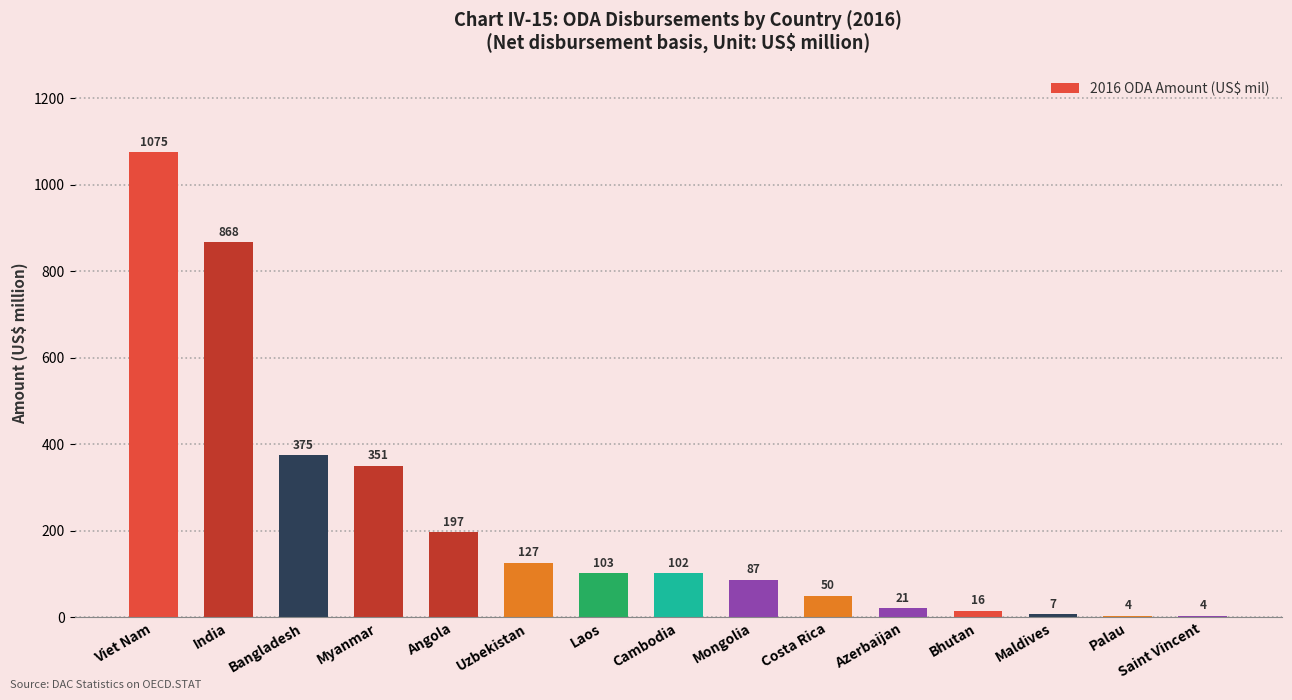

The value at Saint Vincent is 3.5. True or false?

True